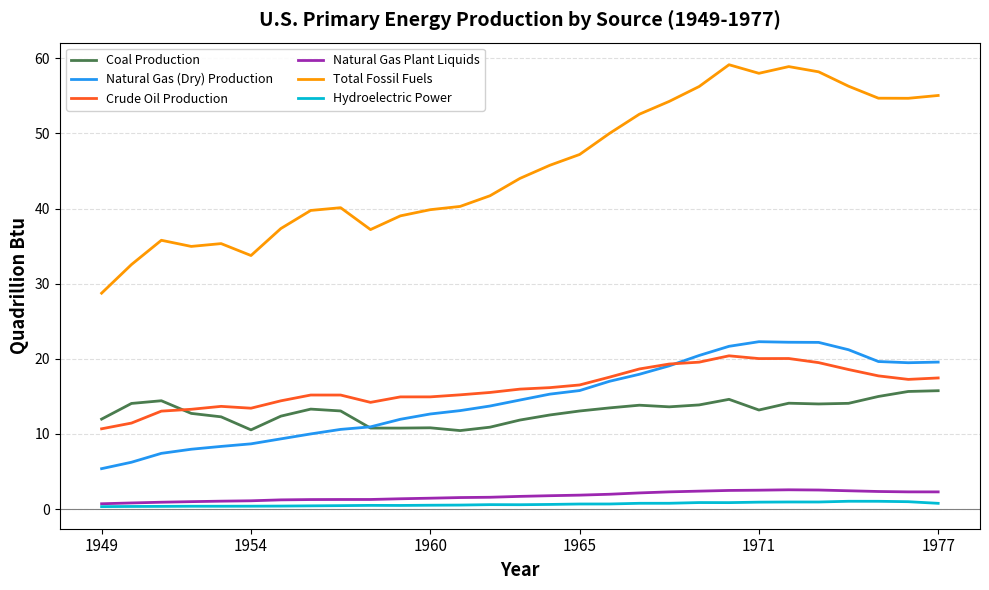

True or false: Natural Gas Plant Liquids and Total Fossil Fuels intersect in this chart.

False